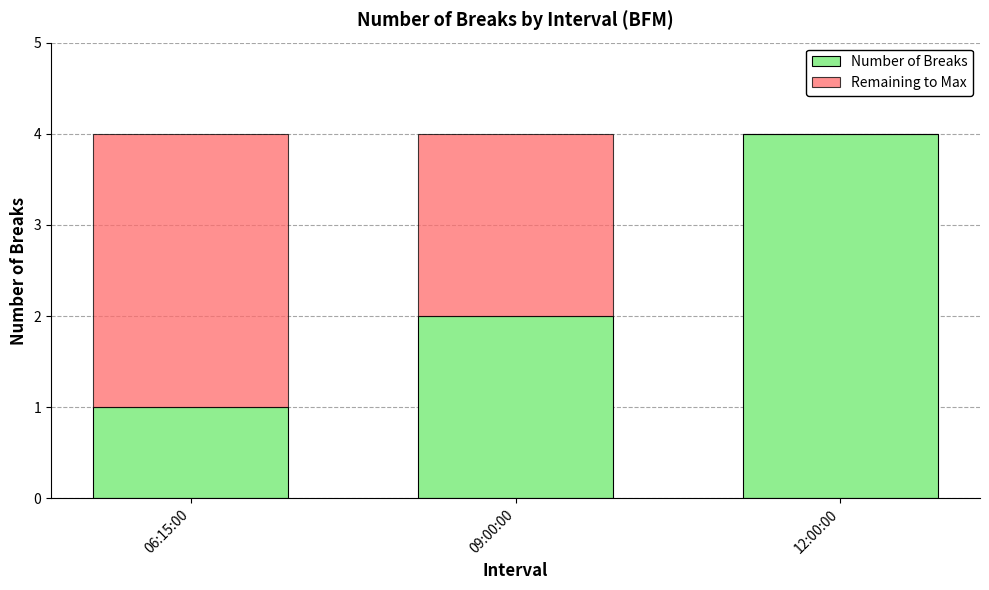

True or false: Number of Breaks has a value of 0 at 06:15:00.

False